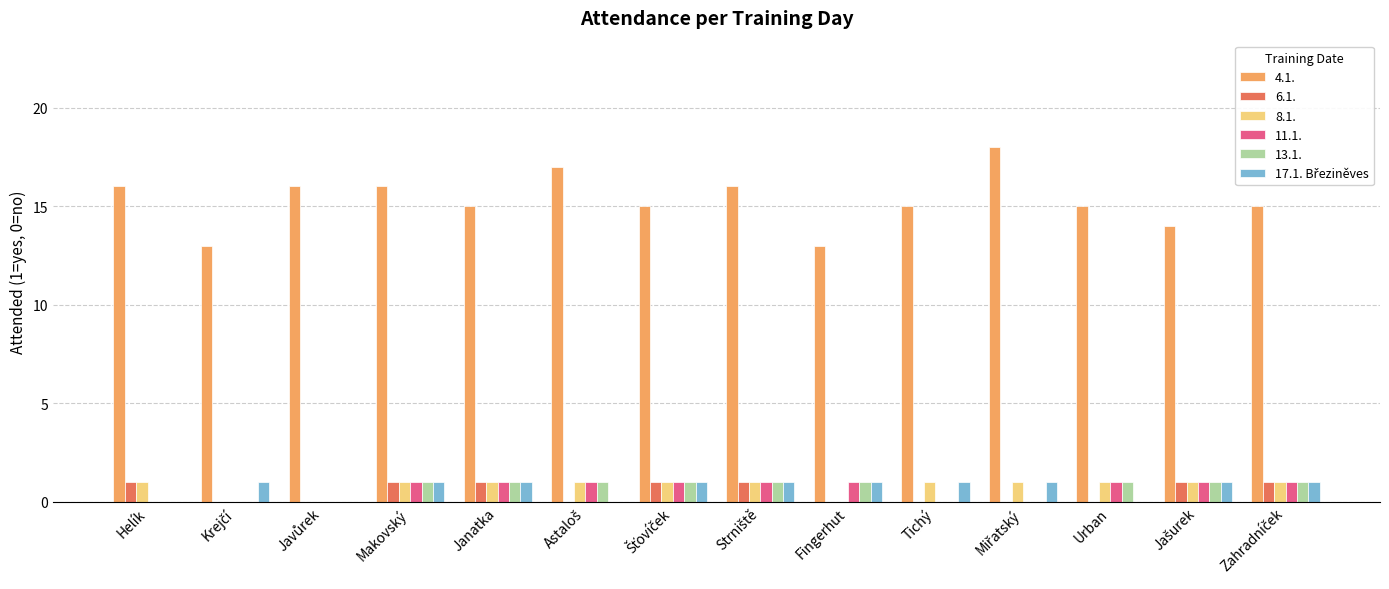

What is the maximum value shown in the chart?

18